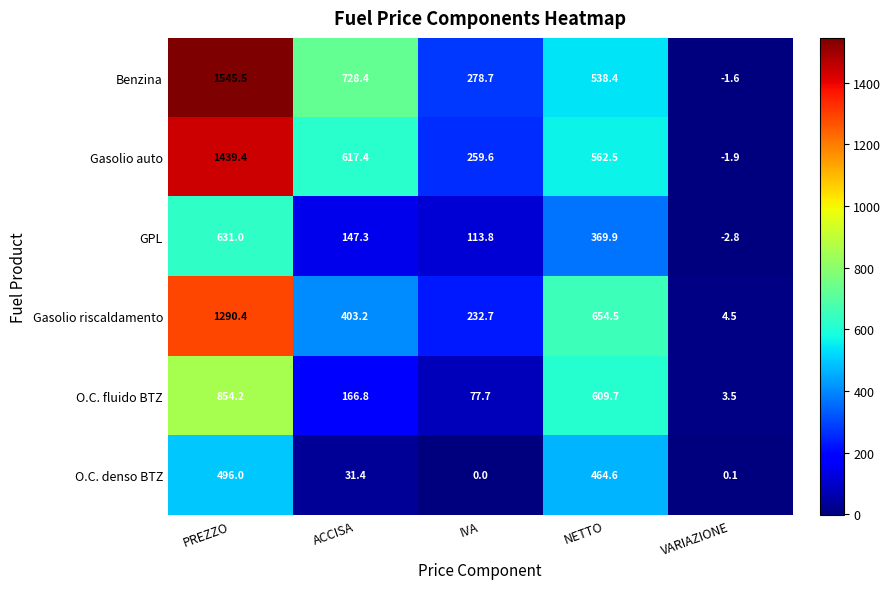

What is the difference between the highest and lowest values at NETTO?

284.6